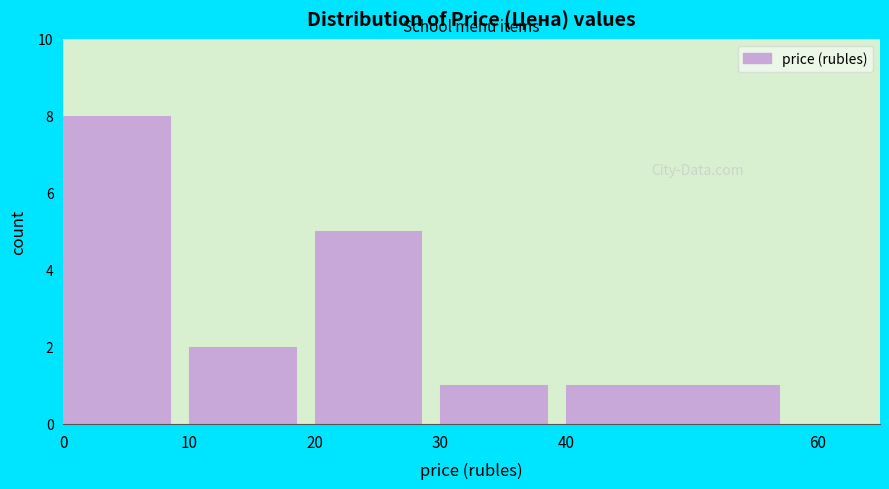

Reading left to right, transcribe this chart: for each bar, give the range it covers on the x-axis and its height. The values are not printed on the chart, so give them approximately, as read against the axis.

0 to 10: 8
10 to 20: 2
20 to 30: 5
30 to 40: 1
40 to 60: 1